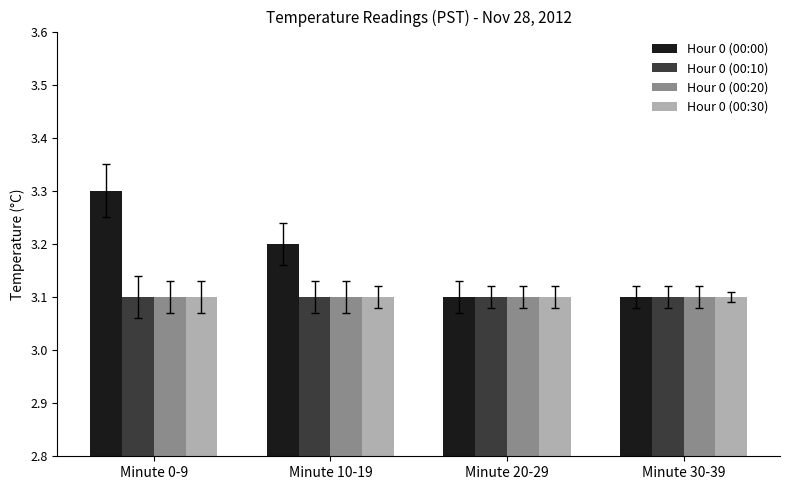

Between Minute 0-9 and Minute 10-19, which series saw the biggest shift?

Hour 0 (00:00)